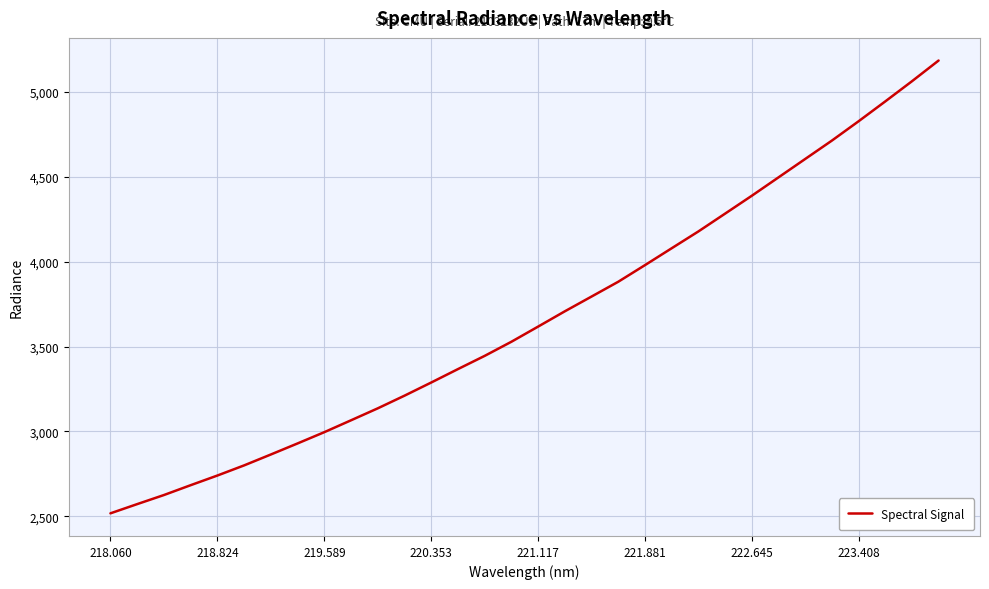

What is the maximum value shown in the chart?

5186.2